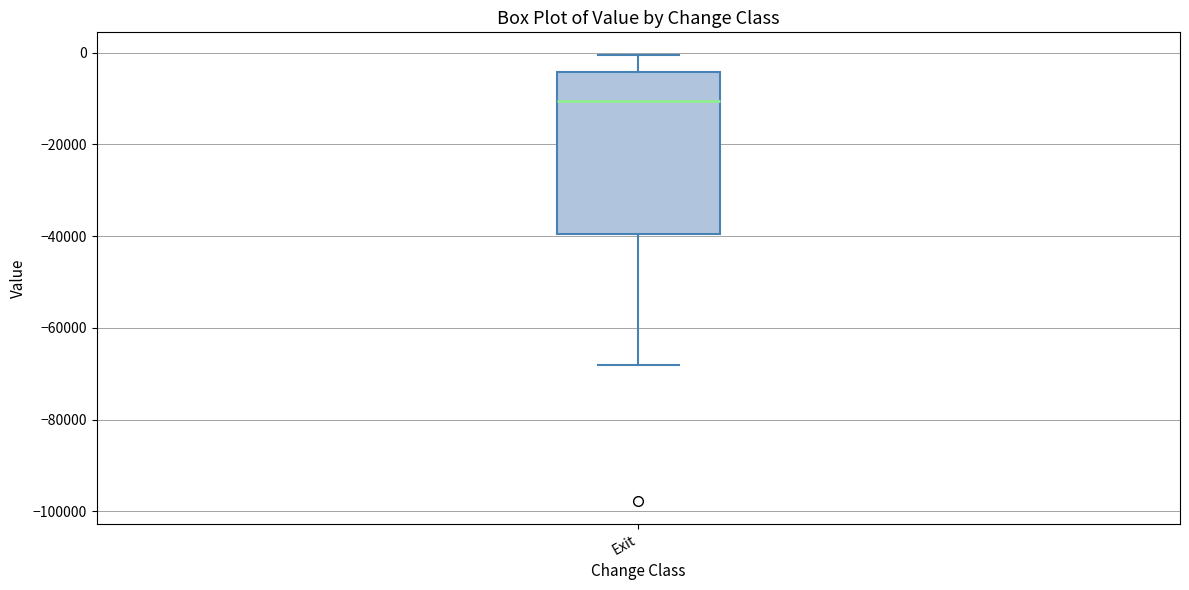

Where does the upper whisker of the box for Exit end on the y-axis? The values are not printed on the chart, so give them approximately, as read against the axis.

0